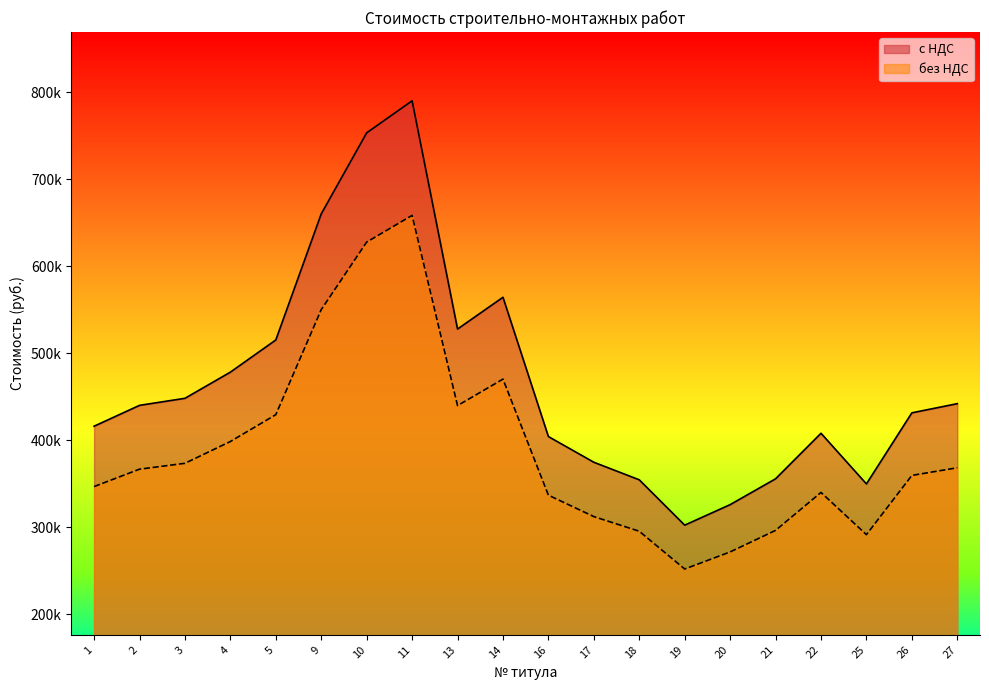

Between 5 and 20, which series saw the biggest shift?

с НДС